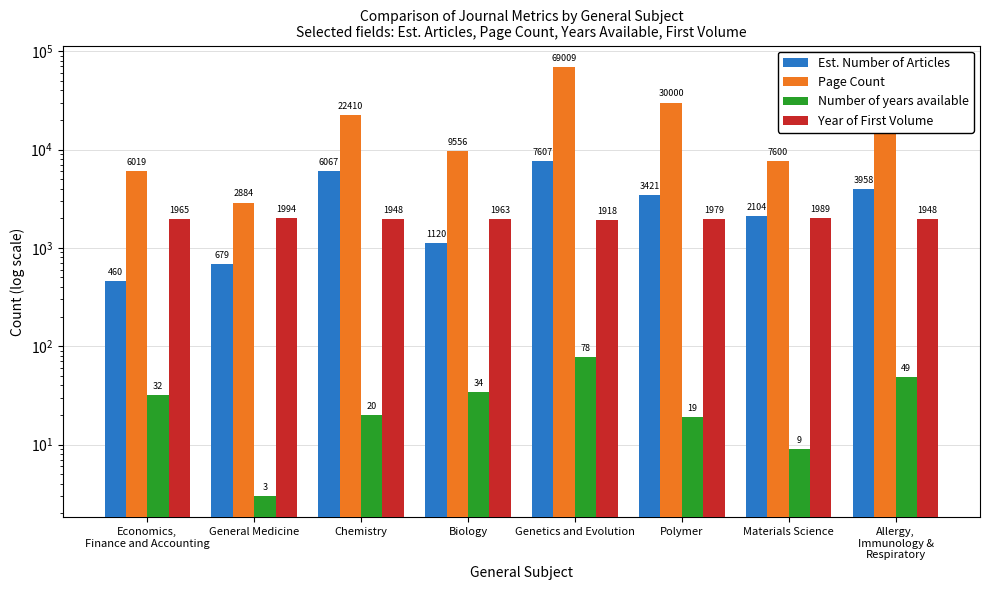

What is the total value across all series at Chemistry?

30445